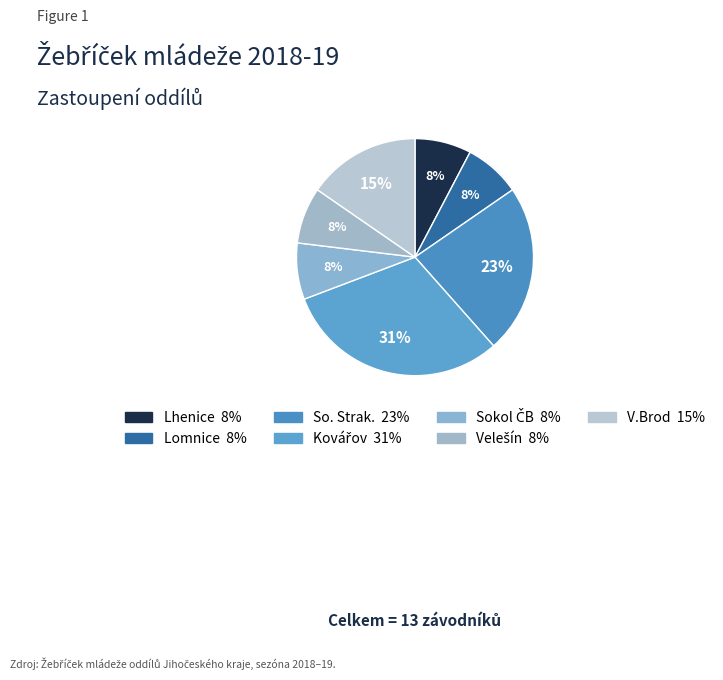

How many slices are in this pie chart?

7